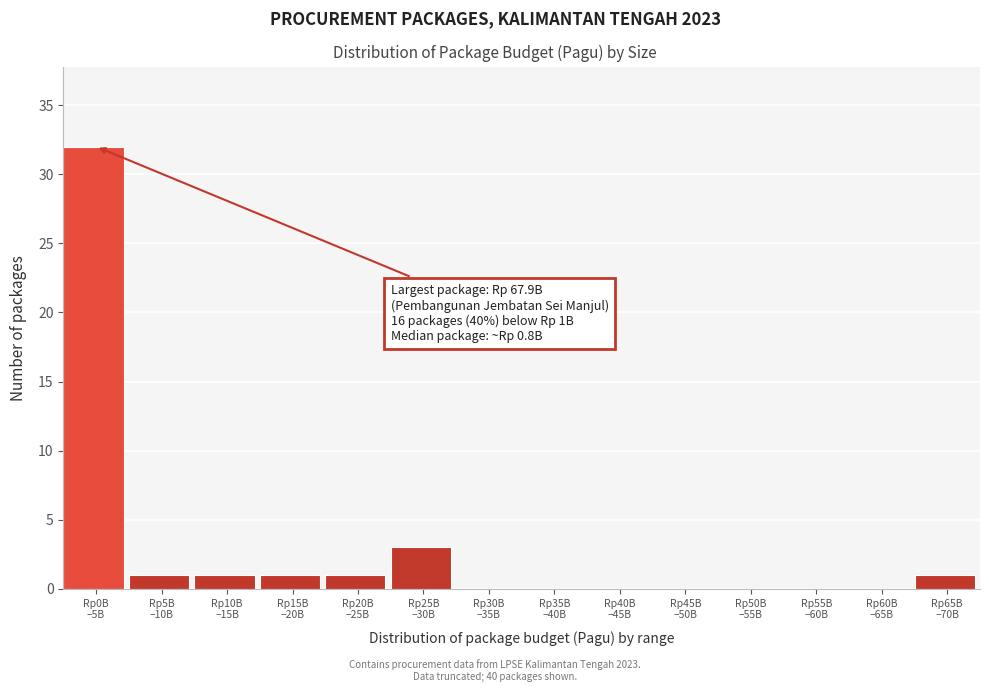

What is the maximum value shown in the chart?

32